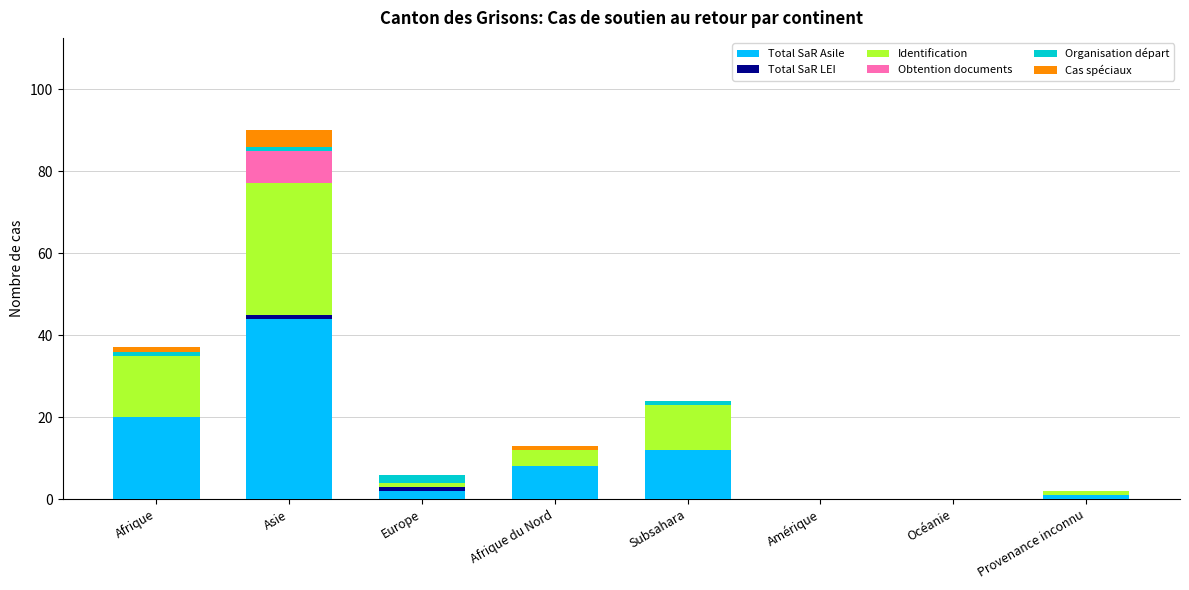

Is it true that Total SaR Asile equals 12 at Subsahara?

True